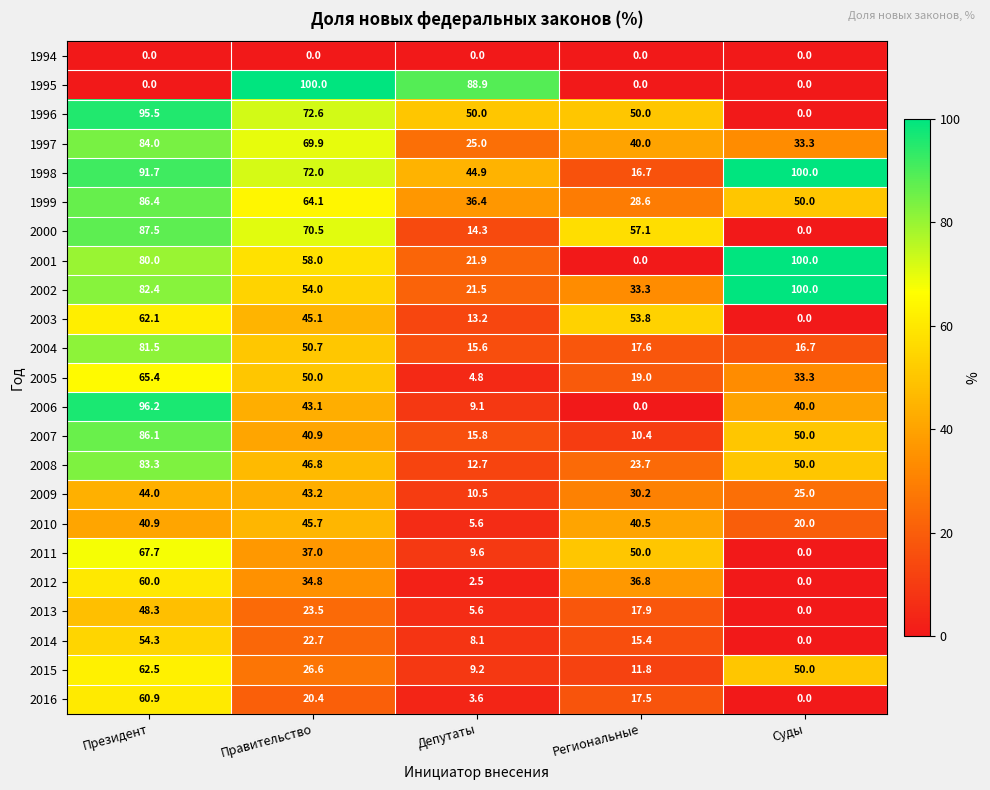

What is the sum of all 2016 values?

102.4